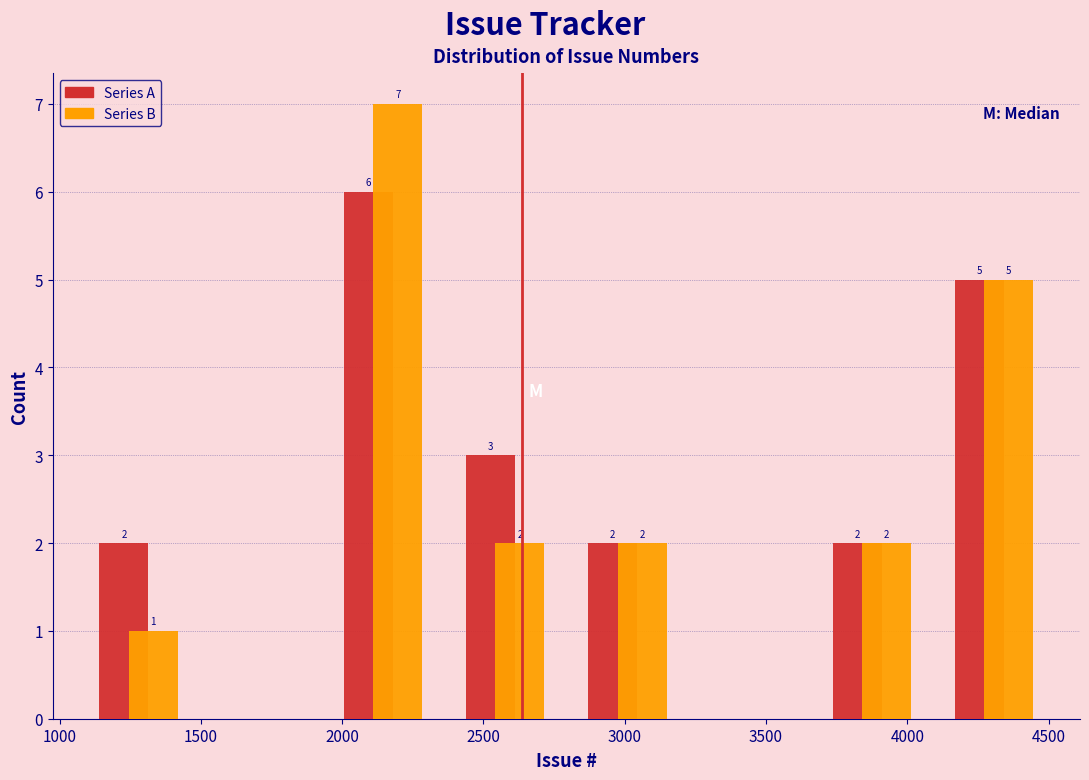

In the Series A series, which range on the x-axis has the tallest bar?

1950 to 2350